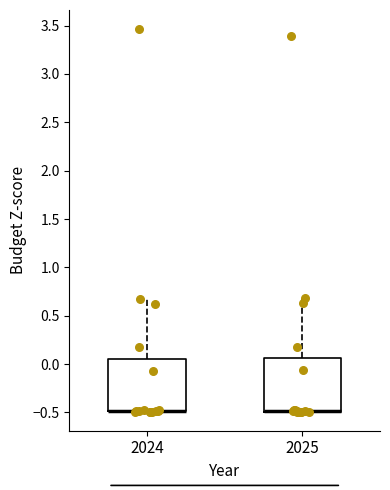

Reading left to right, read every box against the y-axis: the position of its median line, the range the box covers, and the ends of its whiskers. The values are not printed on the chart, so give them approximately, as read against the axis.

2024: median -0.50 (drawn on the box's lower edge), box -0.50 to 0.05, whiskers -0.50 to 0.65
2025: median -0.50 (drawn on the box's lower edge), box -0.50 to 0.05, whiskers -0.50 to 0.70